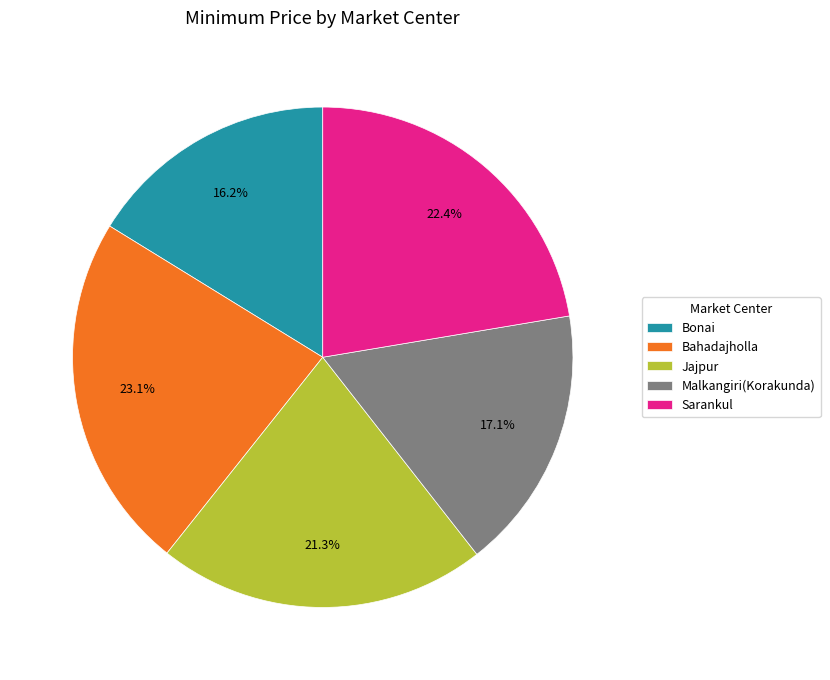

Between Bonai and Bahadajholla, which is larger?

Bahadajholla